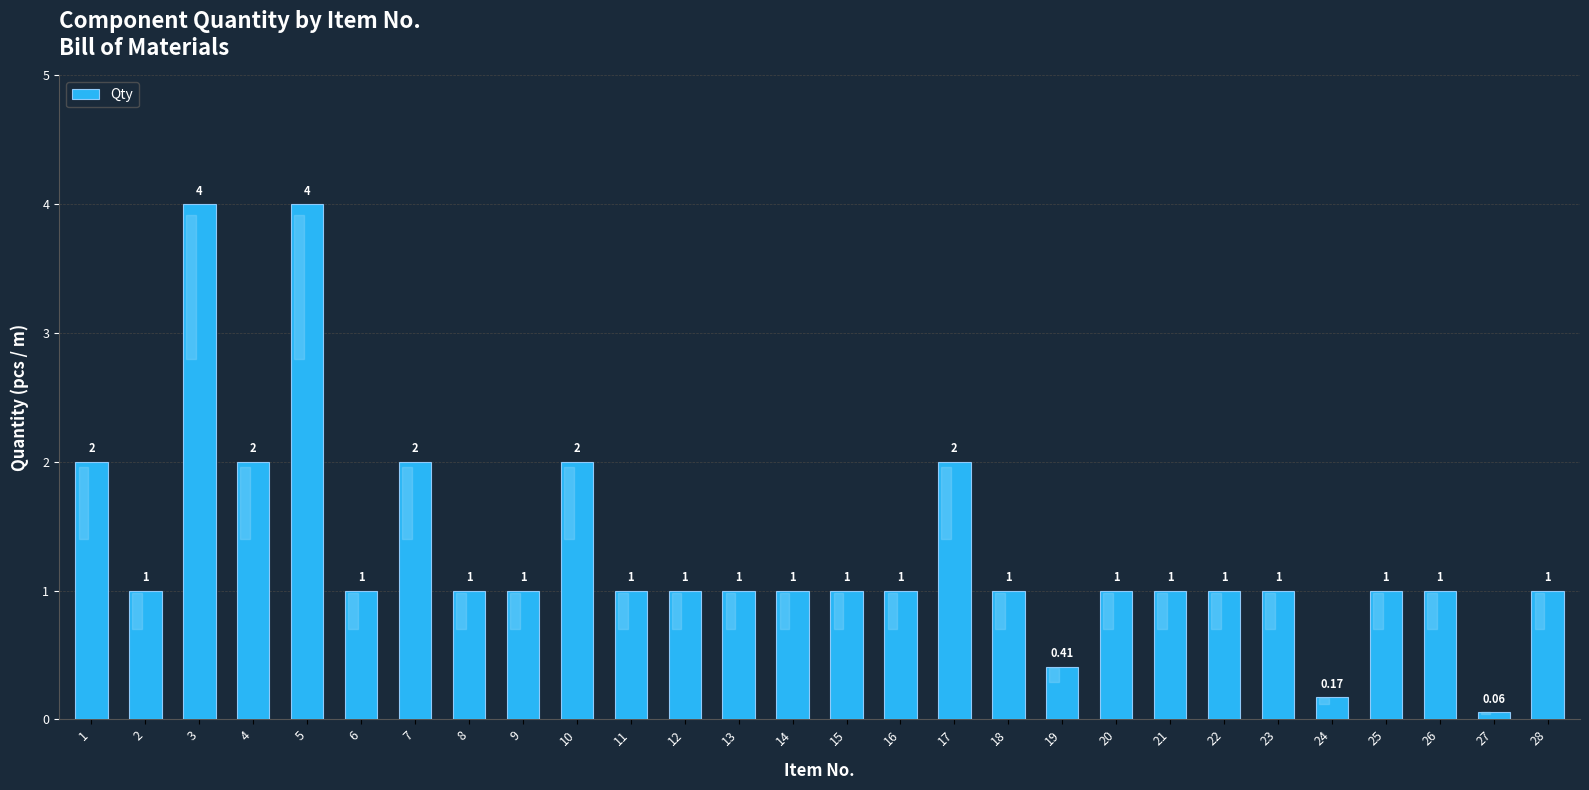

True or false: the data shows 1.0 at 6.

True